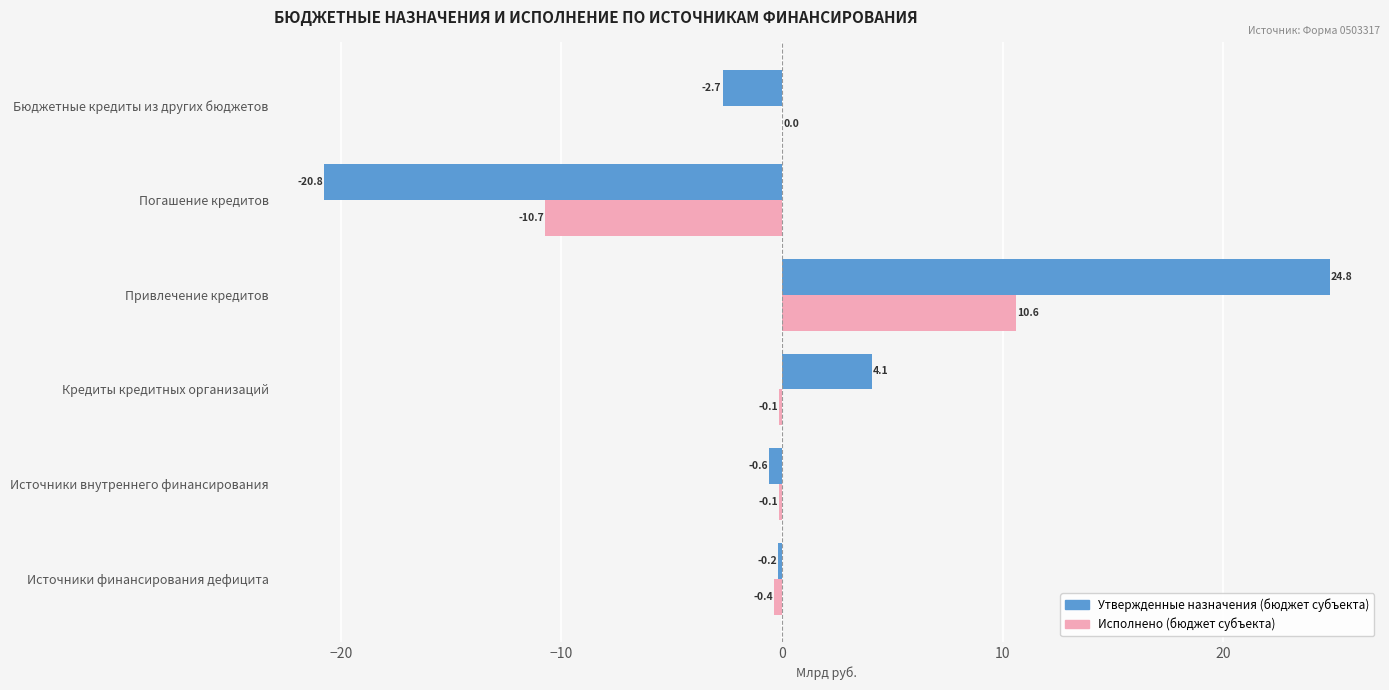

What is the sum of the Утвержденные назначения (бюджет субъекта) values at Привлечение кредитов and Источники внутреннего финансирования?

24.2